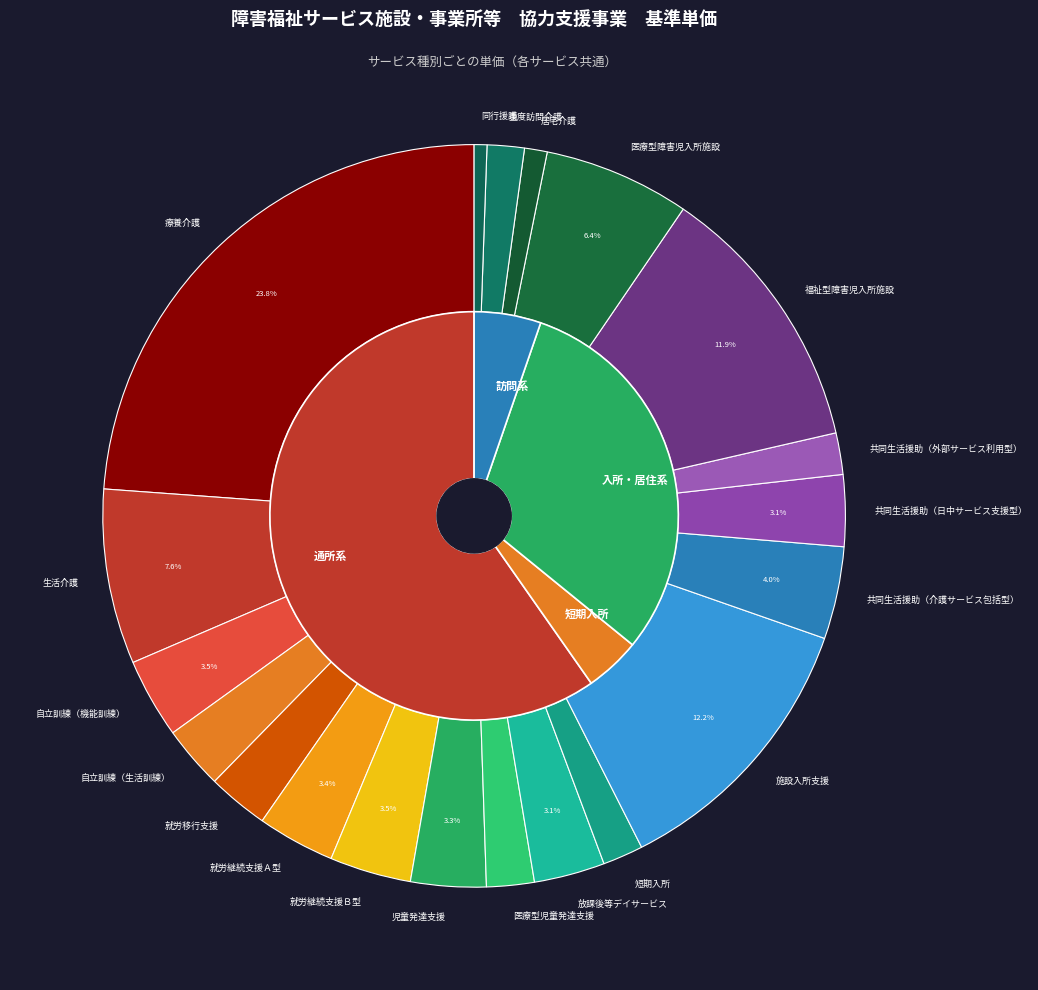

Which slice is the largest?

療養介護